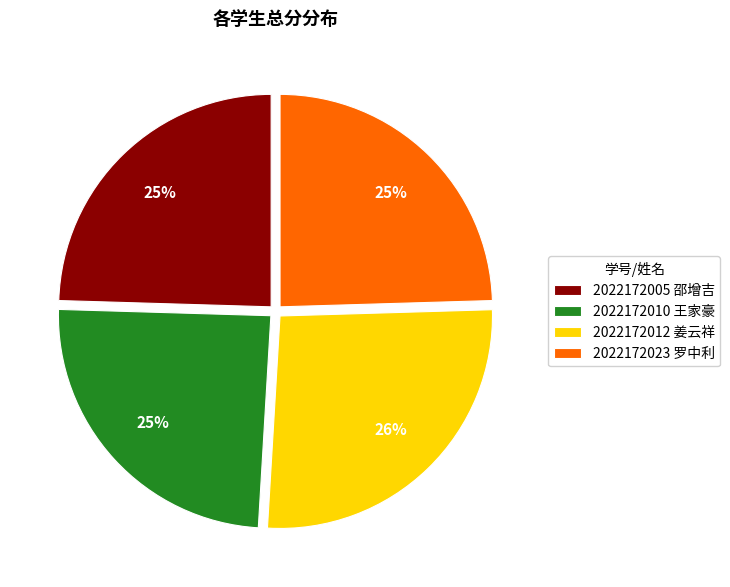

To the nearest percent, what is the average slice percentage?

25%